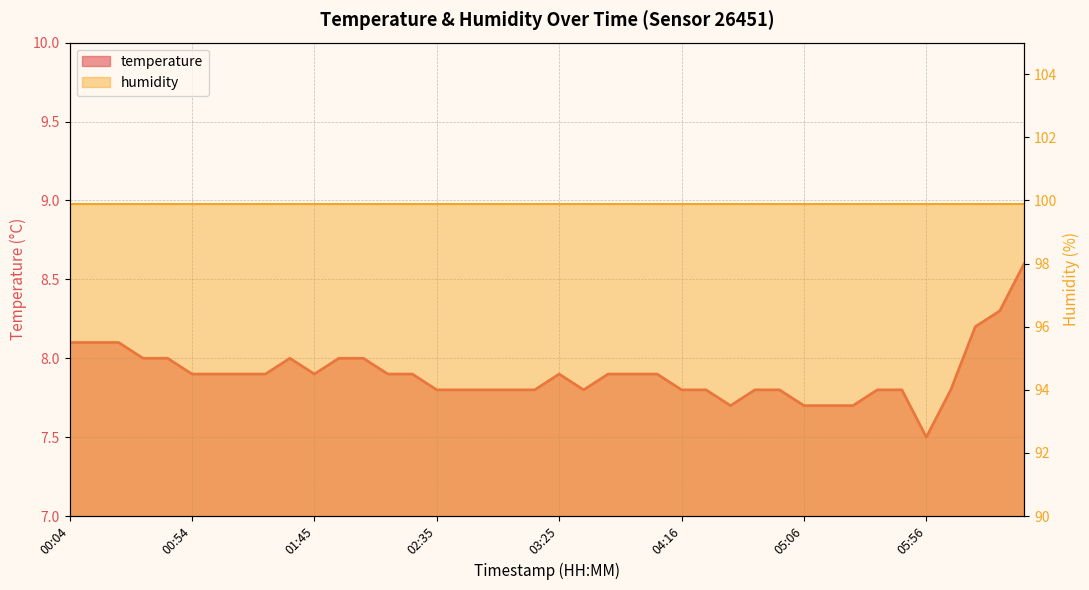

What is the sum of the values at 02:25 and 06:37?

16.5